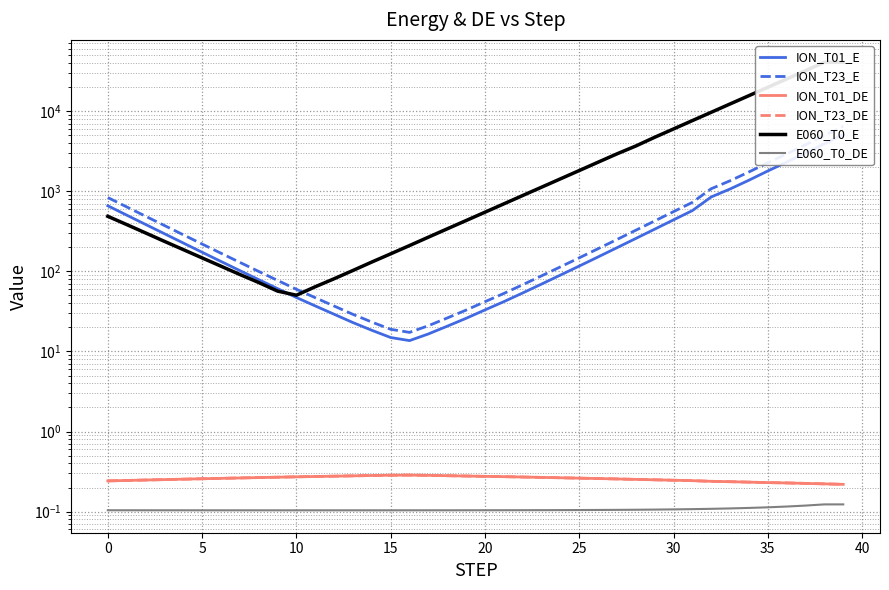

At which label does ION_T23_E reach its minimum?

16